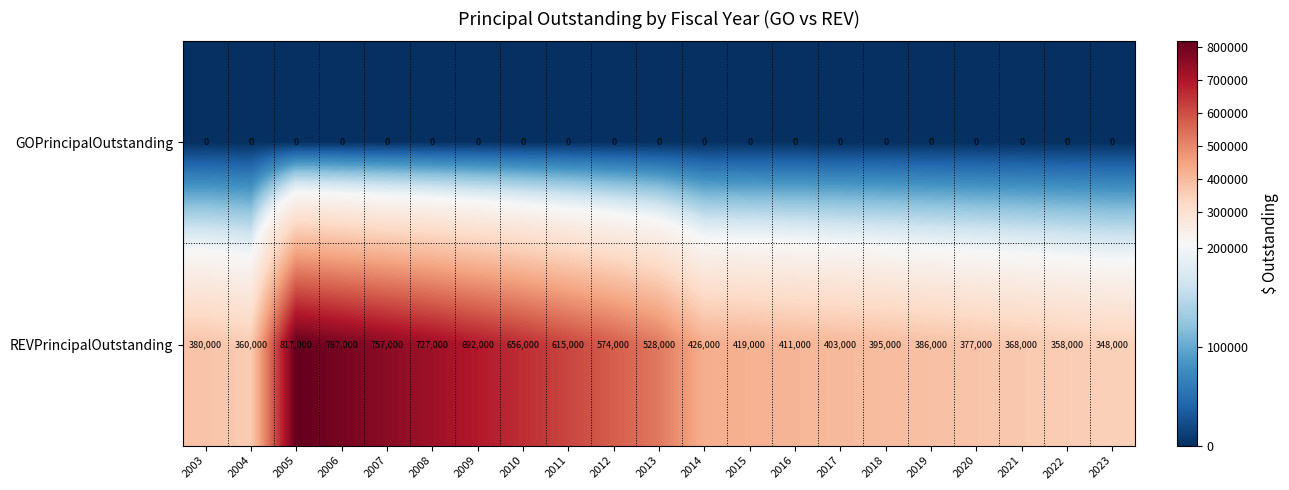

At which label does REVPrincipalOutstanding reach its minimum?

2023